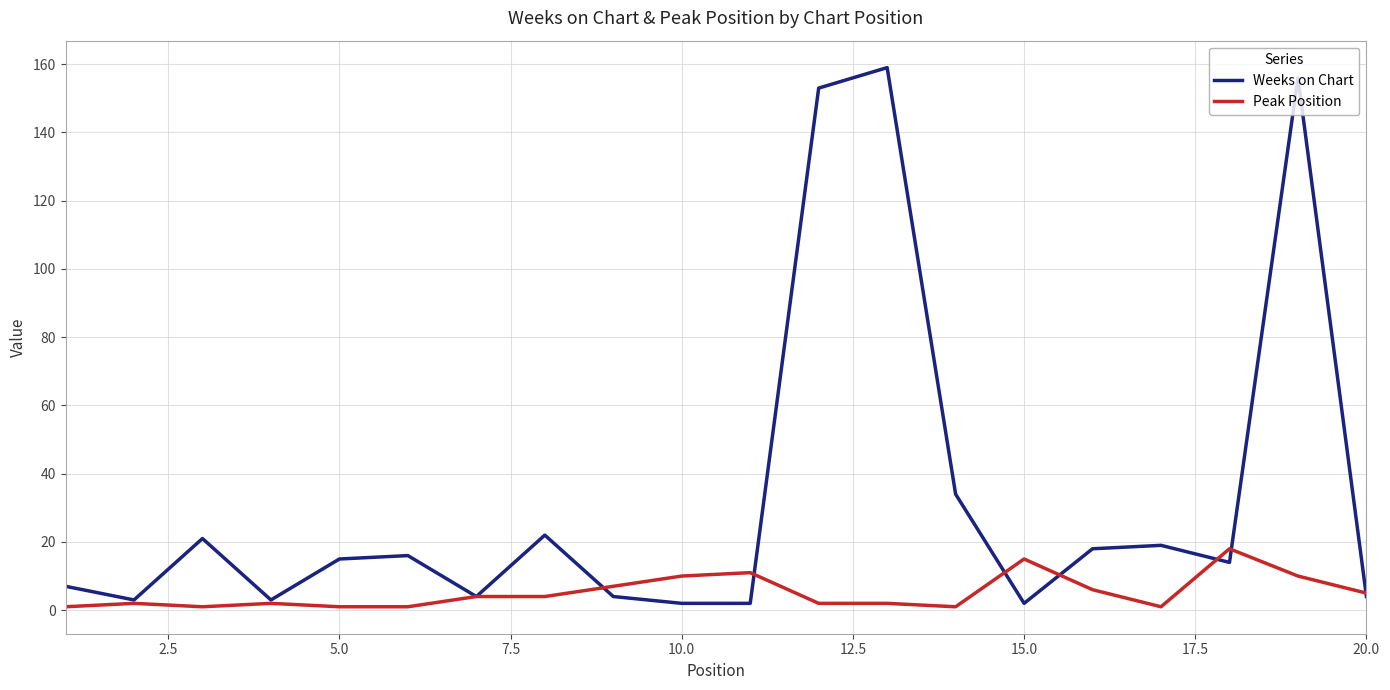

Which series has the widest spread of values?

Weeks on Chart